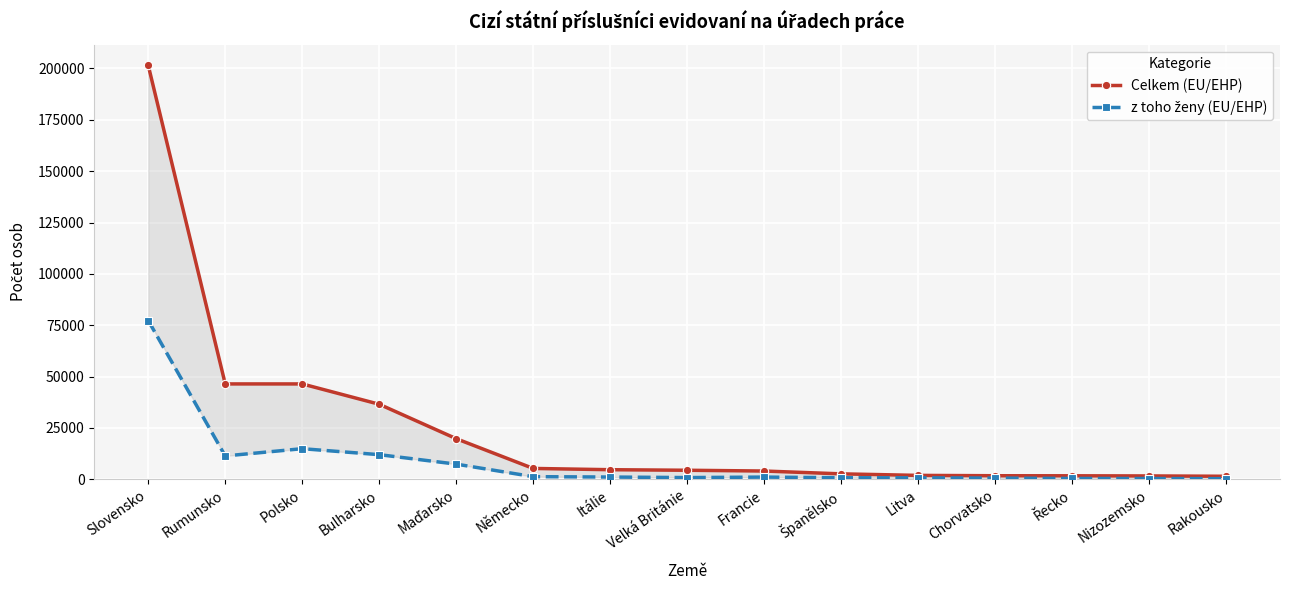

True or false: Celkem (EU/EHP) and z toho ženy (EU/EHP) cross at least once.

False